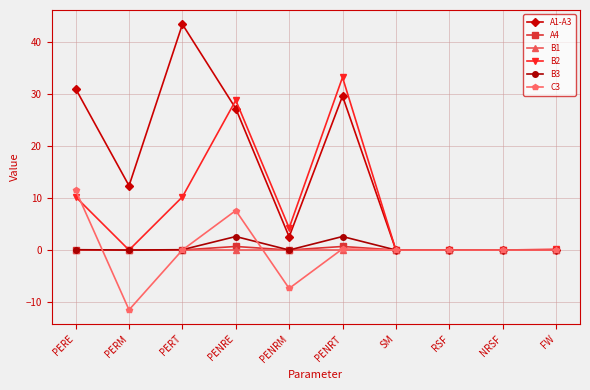

Count the number of data series in this chart.

6